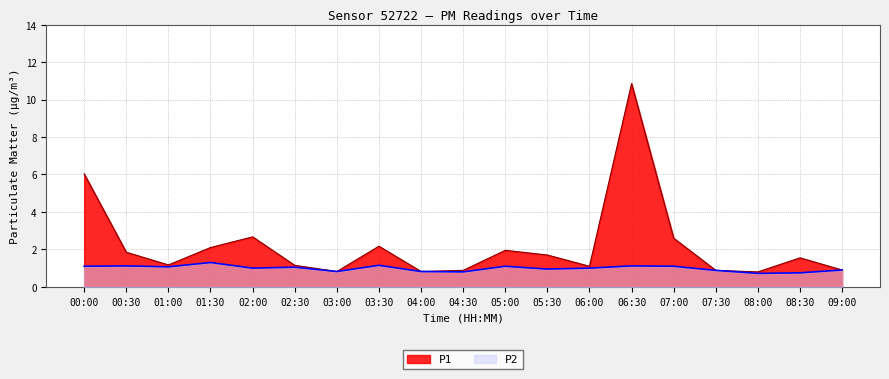

Where is the first local maximum for P2?

00:30